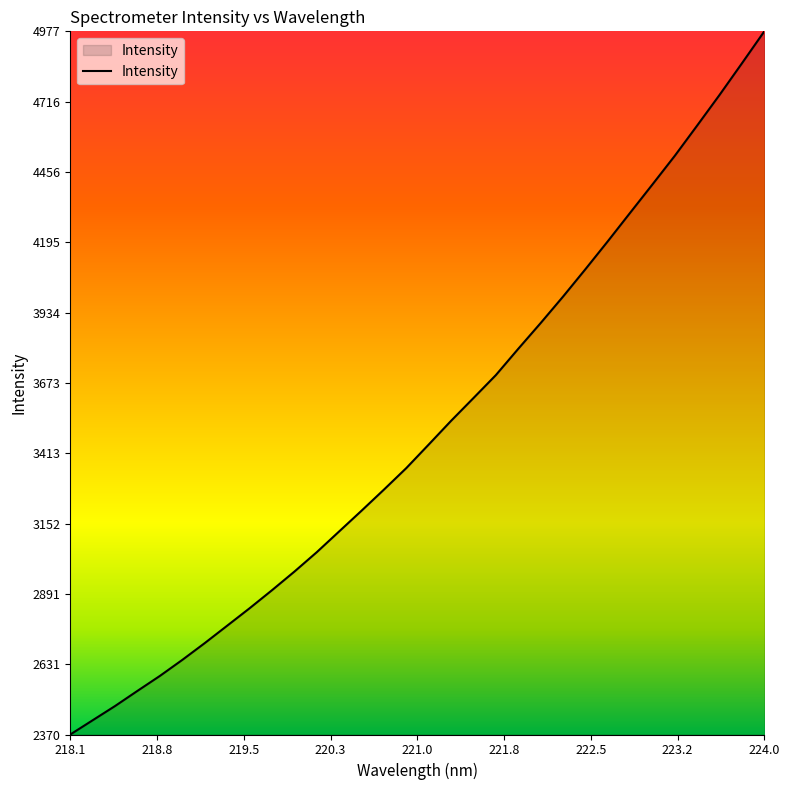

What is the difference between the maximum and minimum values?

2607.4